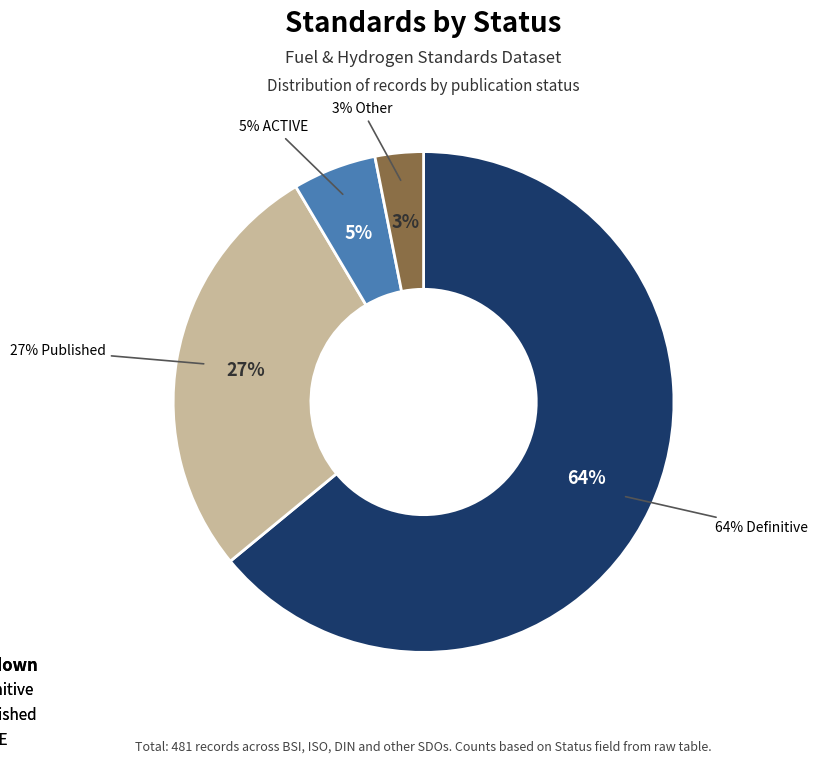

Count the number of slices in the pie.

4